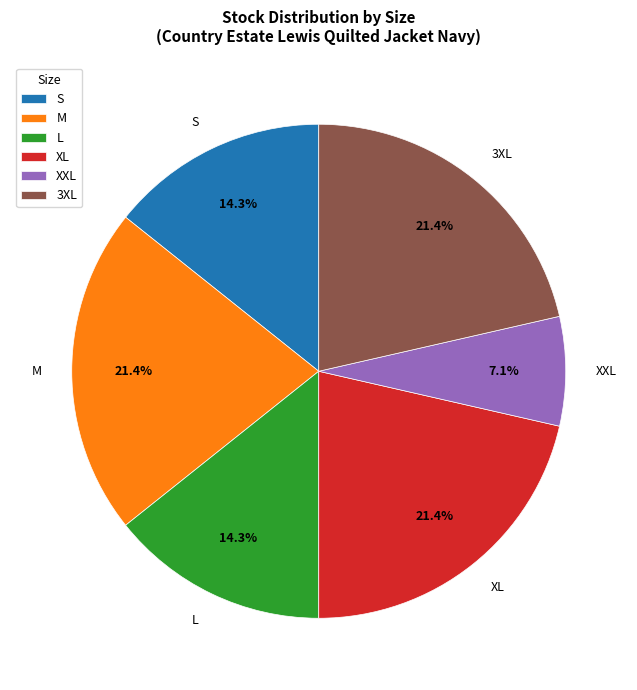

Do M and XXL together represent more than half of the pie?

No